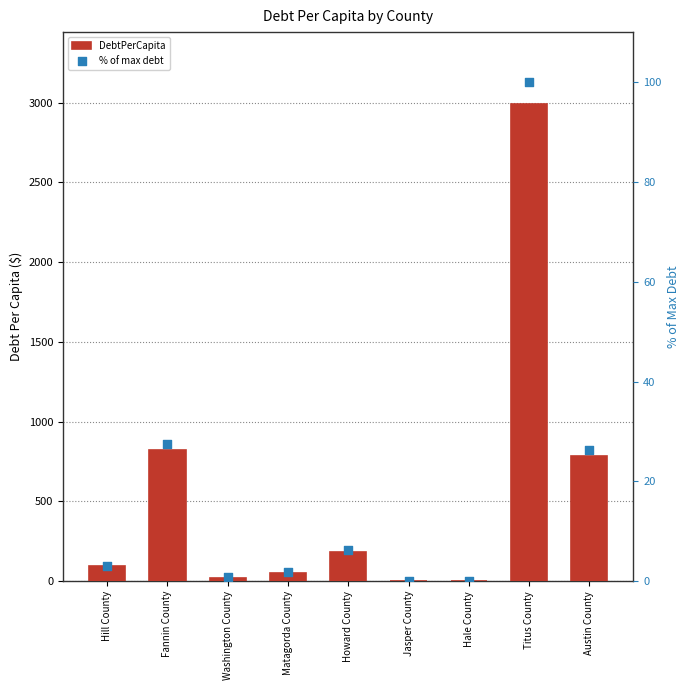

What are all the series names shown in the legend?

DebtPerCapita, % of max debt